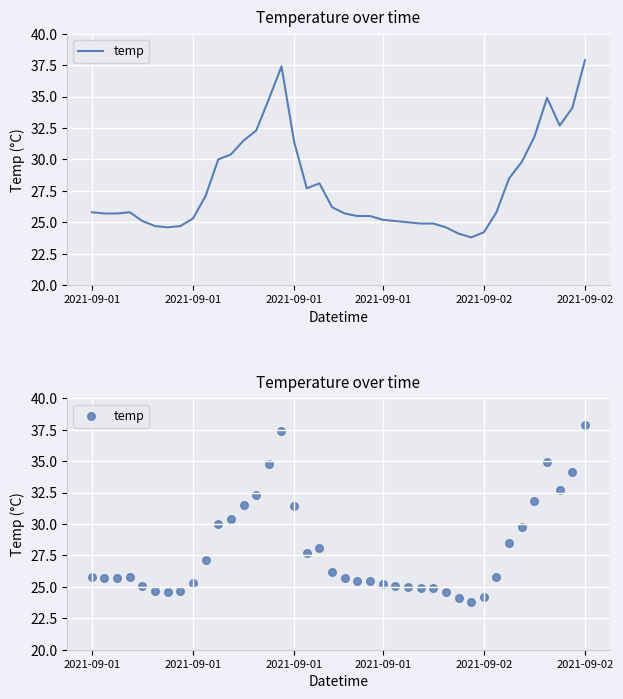

What is the ratio of the value at 28 to the value at 18?

0.9